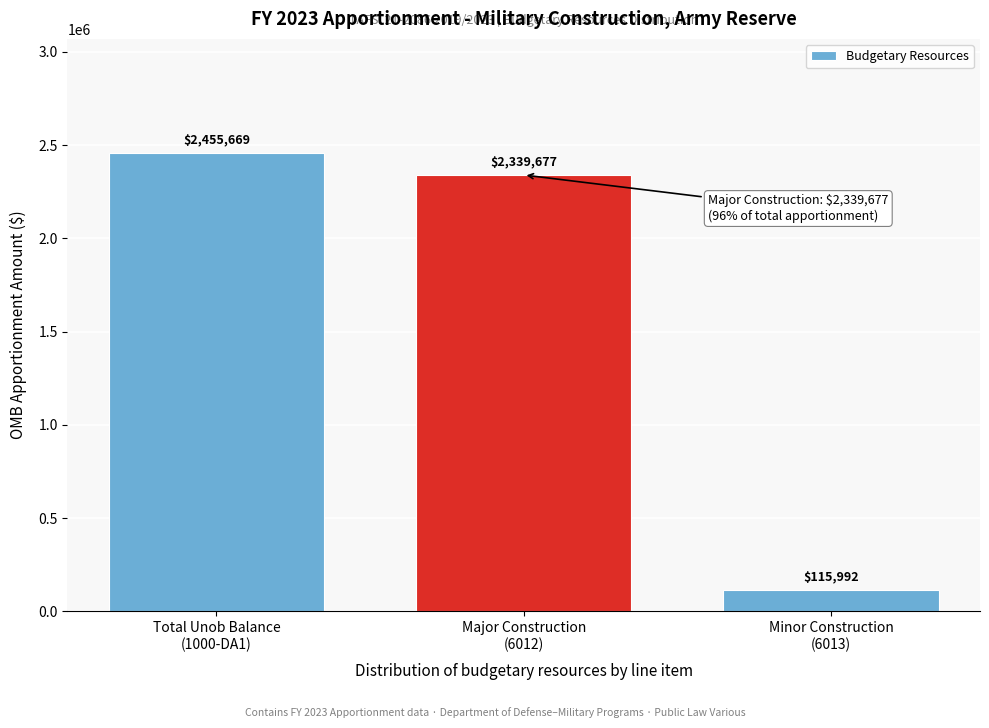

Reading left to right, transcribe all the data shown in this chart.

2455669	2339677	115992